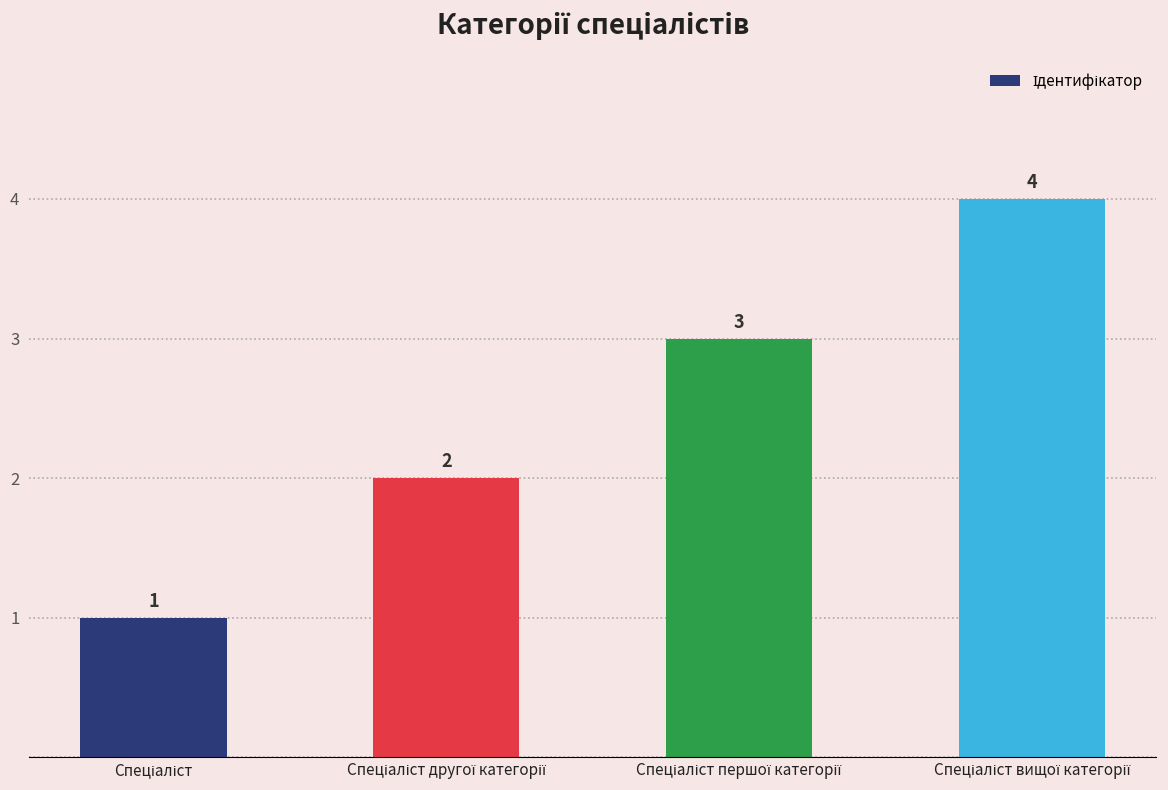

What is the sum of all values?

10